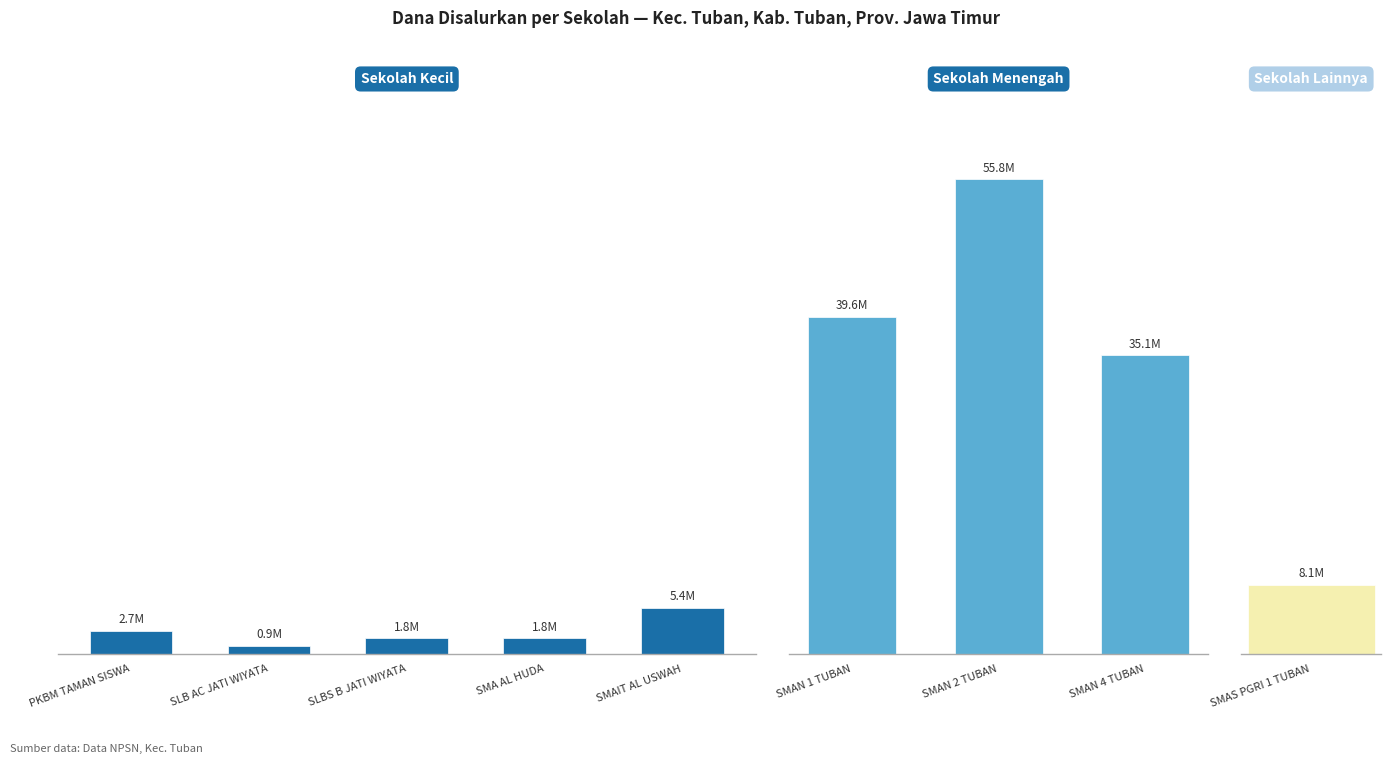

What is the average value?

16800000